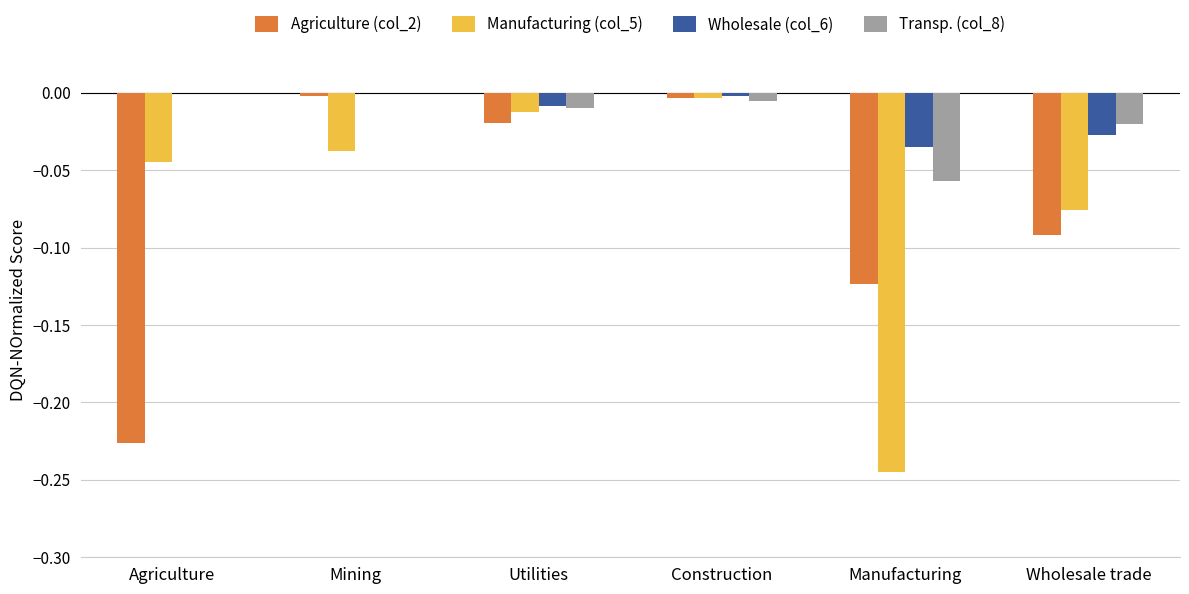

At which category is the sum across all series the highest?

Construction